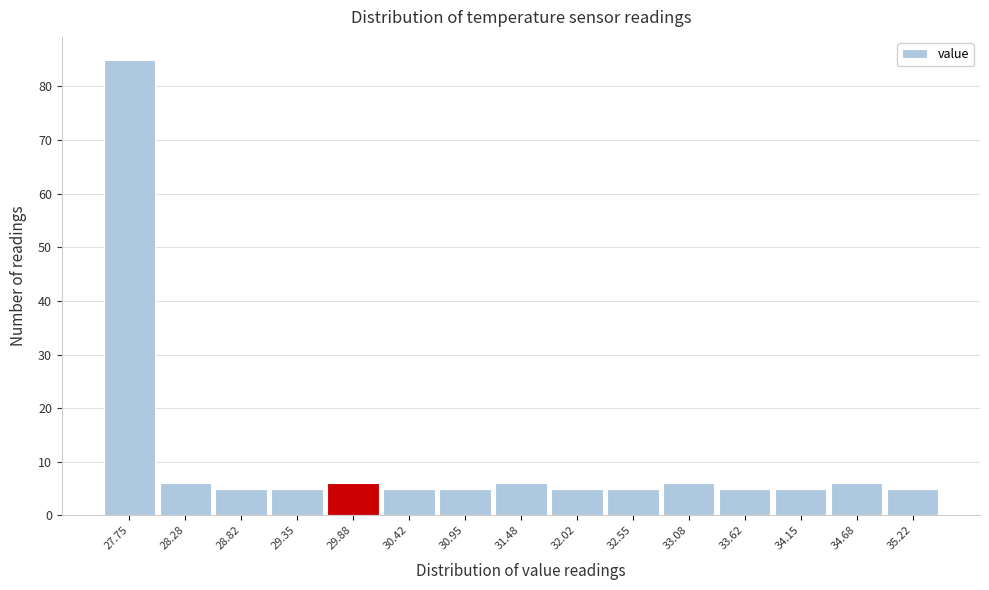

Reading right to left, list all the values displayed in this chart.

35.22=5	34.68=6	34.15=5	33.62=5	33.08=6	32.55=5	32.02=5	31.48=6	30.95=5	30.42=5	29.88=6	29.35=5	28.82=5	28.28=6	27.75=85